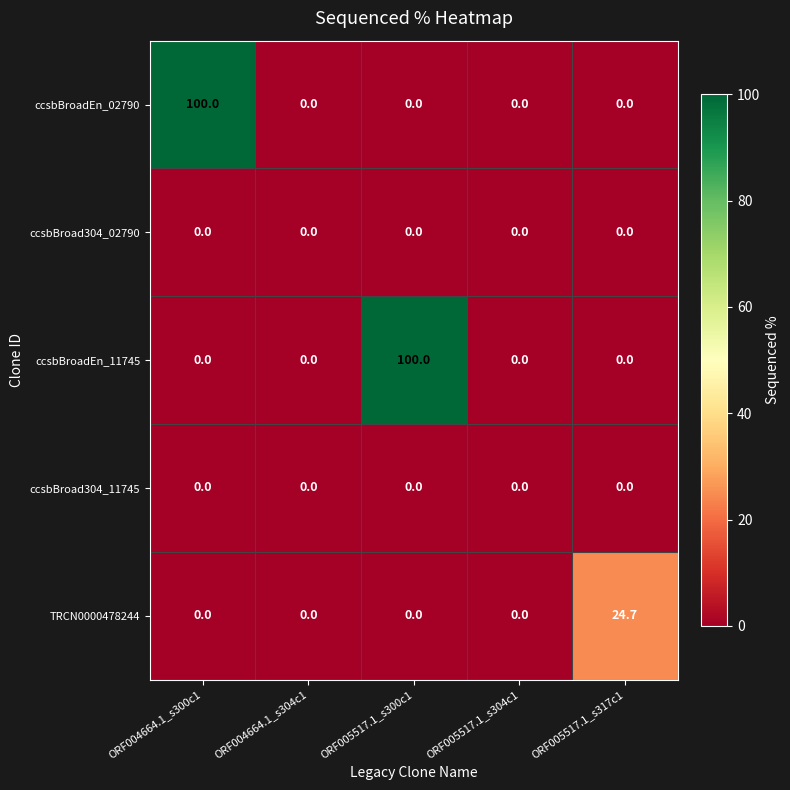

What is the total value across all series at ORF005517.1_s317c1?

24.7